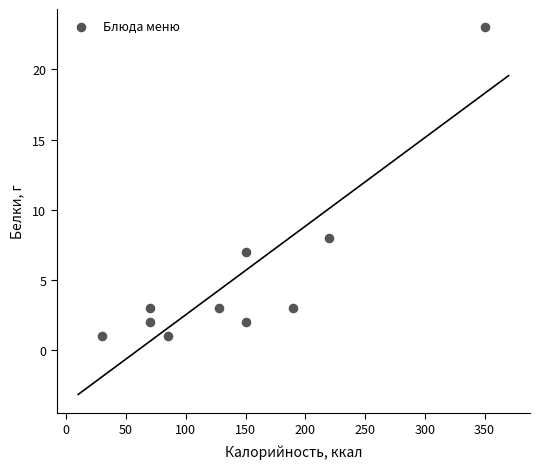

What is the average X value?

144